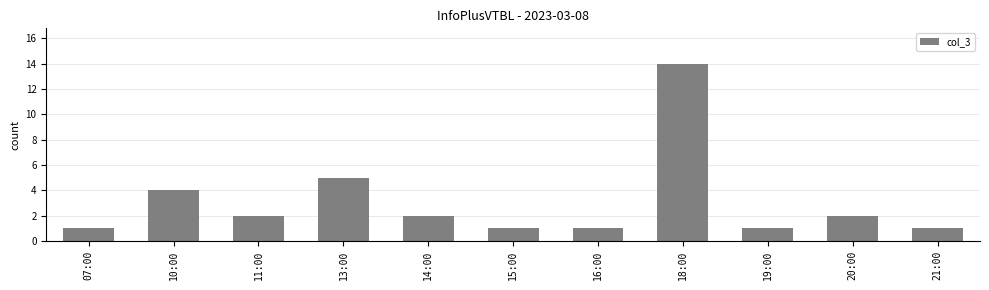

What position from the left is 15:00?

6